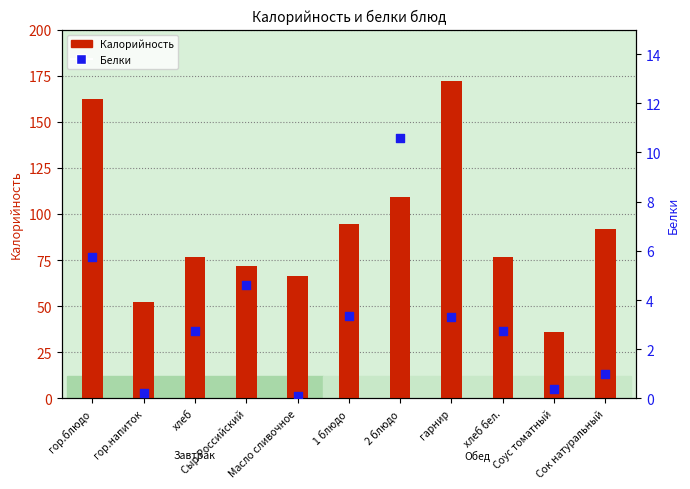

Which series has the largest total across all categories?

Калорийность